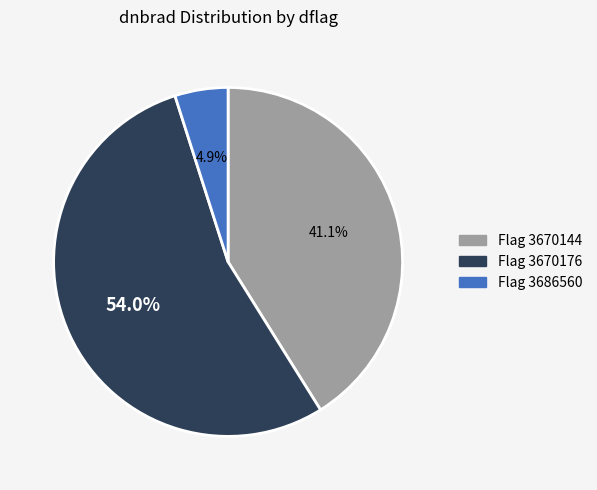

Does any single category account for the majority?

Yes